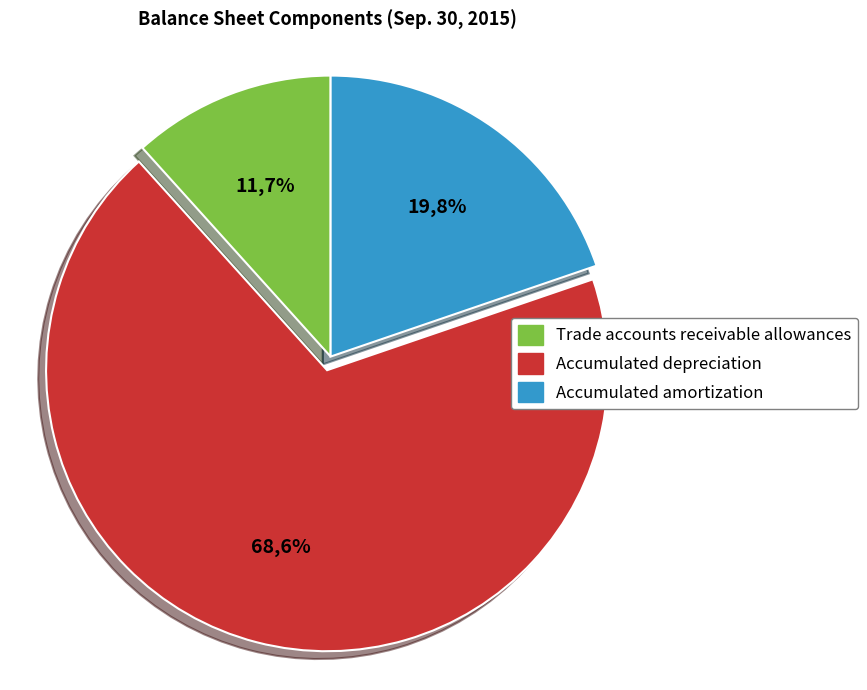

Count the number of slices in the pie.

3